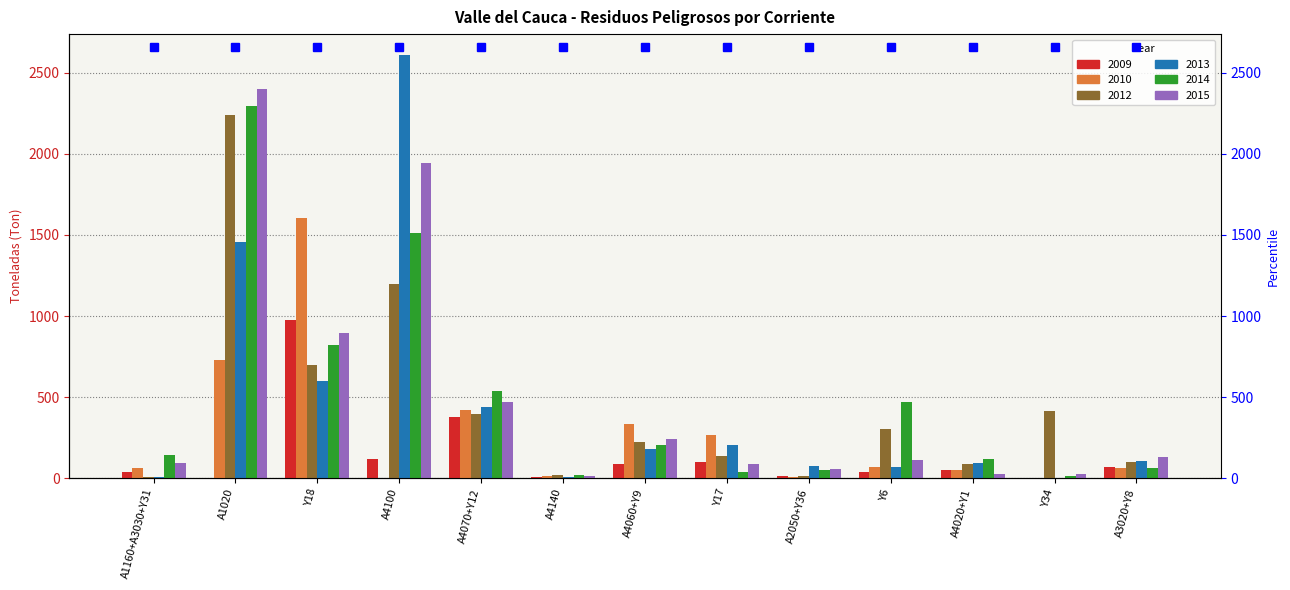

Reading right to left, extract all data points from this chart.

2009: A3020+Y8=68.9	Y34=0.0	A4020+Y1=51.2	Y6=39.5	A2050+Y36=13.4	Y17=98.1	A4060+Y9=87.9	A4140=5.1	A4070+Y12=379.7	A4100=117.0	Y18=977.5	A1020=0.0	A1160+A3030+Y31=39.6
2010: A3020+Y8=65.3	Y34=0.2	A4020+Y1=53.1	Y6=65.6	A2050+Y36=9.7	Y17=267.9	A4060+Y9=332.9	A4140=10.2	A4070+Y12=418.7	A4100=0.0	Y18=1604.4	A1020=729.0	A1160+A3030+Y31=62.3
2012: A3020+Y8=100.5	Y34=415.5	A4020+Y1=89.5	Y6=301.5	A2050+Y36=12.0	Y17=134.2	A4060+Y9=222.5	A4140=16.2	A4070+Y12=395.0	A4100=1198.2	Y18=698.1	A1020=2243.0	A1160+A3030+Y31=4.4
2013: A3020+Y8=103.8	Y34=0.8	A4020+Y1=94.6	Y6=70.6	A2050+Y36=72.8	Y17=205.4	A4060+Y9=181.6	A4140=9.2	A4070+Y12=438.1	A4100=2608.8	Y18=600.3	A1020=1459.6	A1160+A3030+Y31=7.1
2014: A3020+Y8=60.7	Y34=13.9	A4020+Y1=119.0	Y6=467.9	A2050+Y36=49.4	Y17=38.6	A4060+Y9=201.2	A4140=16.6	A4070+Y12=537.9	A4100=1514.9	Y18=822.1	A1020=2294.9	A1160+A3030+Y31=140.0
2015: A3020+Y8=129.0	Y34=26.6	A4020+Y1=22.3	Y6=111.7	A2050+Y36=57.6	Y17=86.9	A4060+Y9=241.9	A4140=14.9	A4070+Y12=467.2	A4100=1944.6	Y18=892.3	A1020=2398.9	A1160+A3030+Y31=94.0